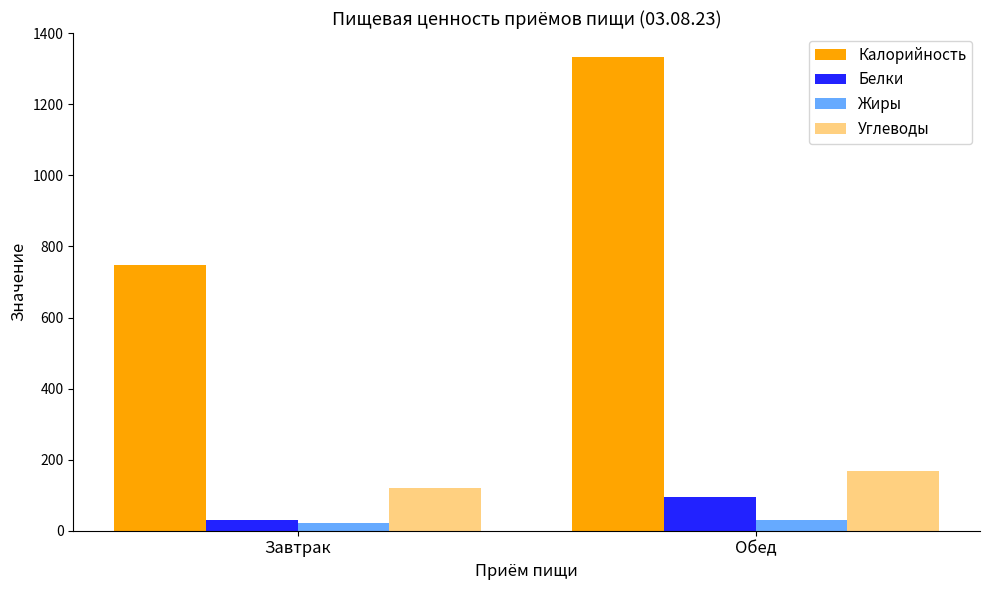

How many Жиры values are between 22 and 29?

2